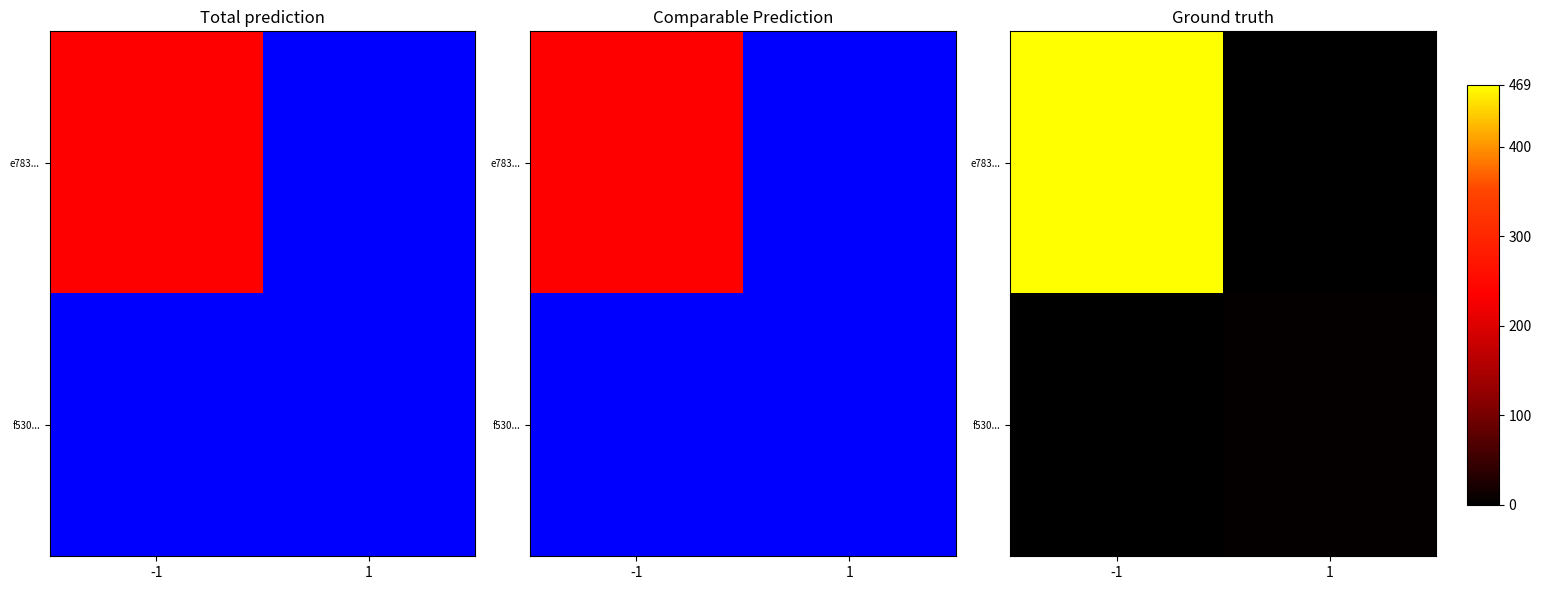

Rank the categories by e783... value from highest to lowest.

-1, 1